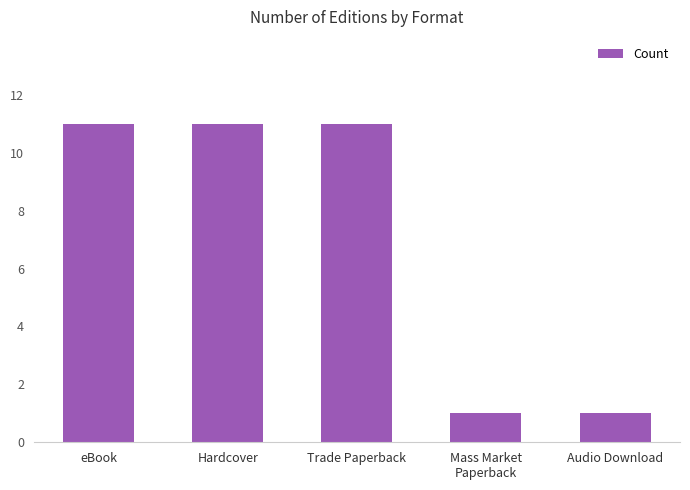

What is the change in value from eBook to Audio Download?

-10